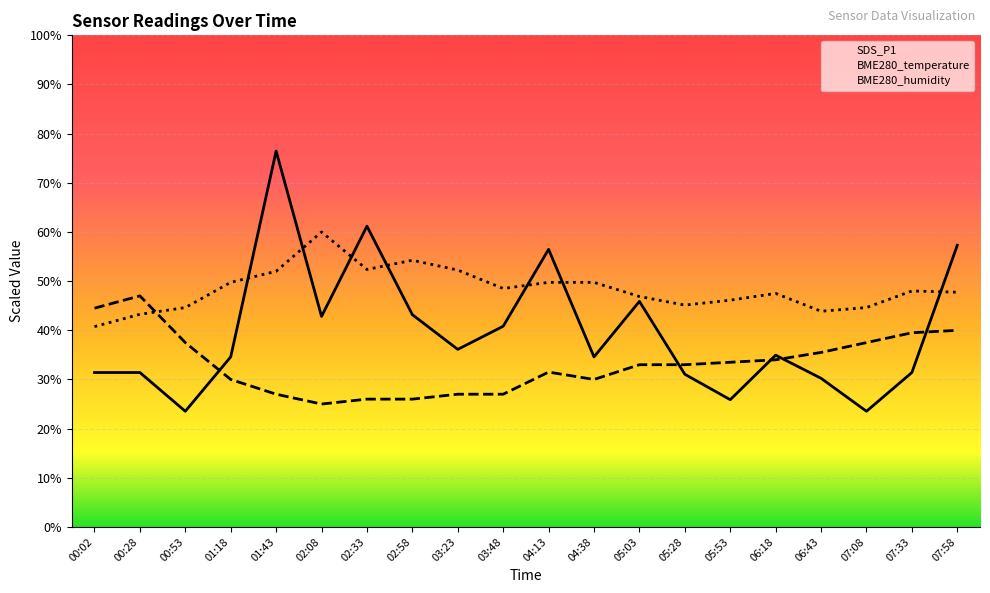

Which series changed the most between 04:38 and 07:33?

BME280_temperature